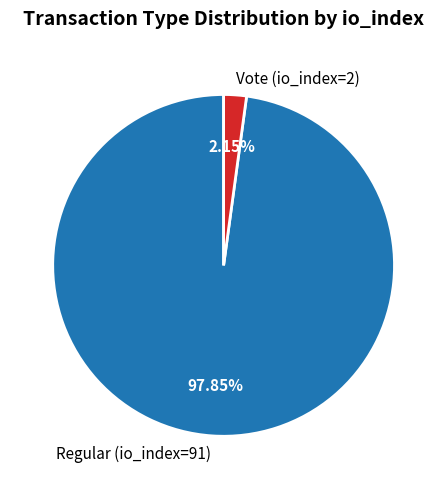

To the nearest percent, what is the average slice percentage?

50%